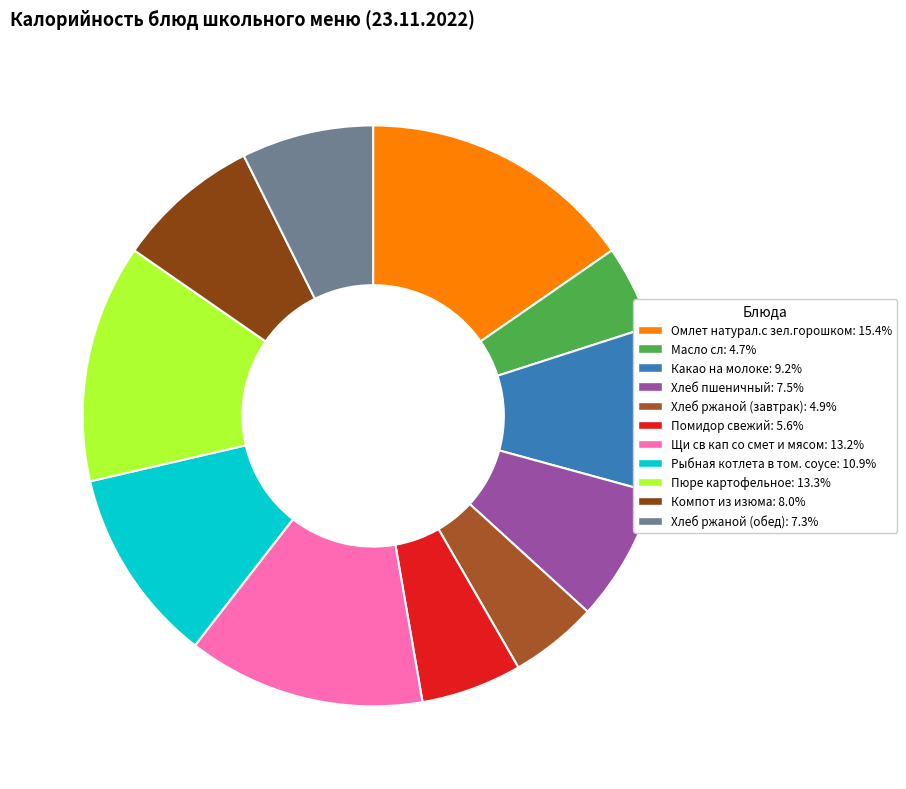

Which category has the biggest portion of the pie?

Омлет натурал.с зел.горошком